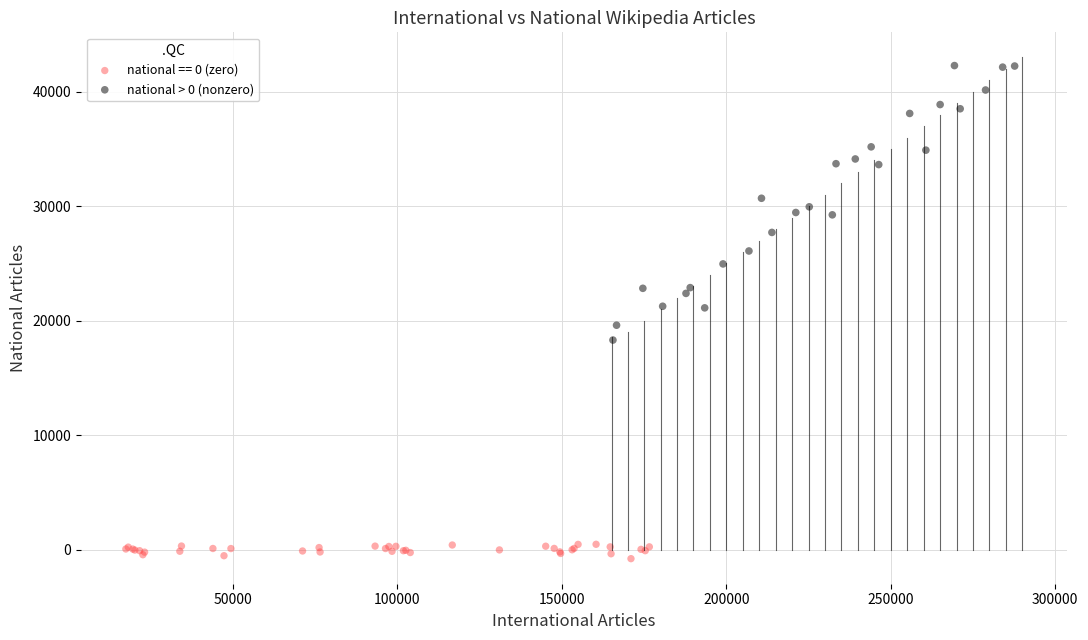

Which series contains the lowest Y value?

national == 0 (zero)